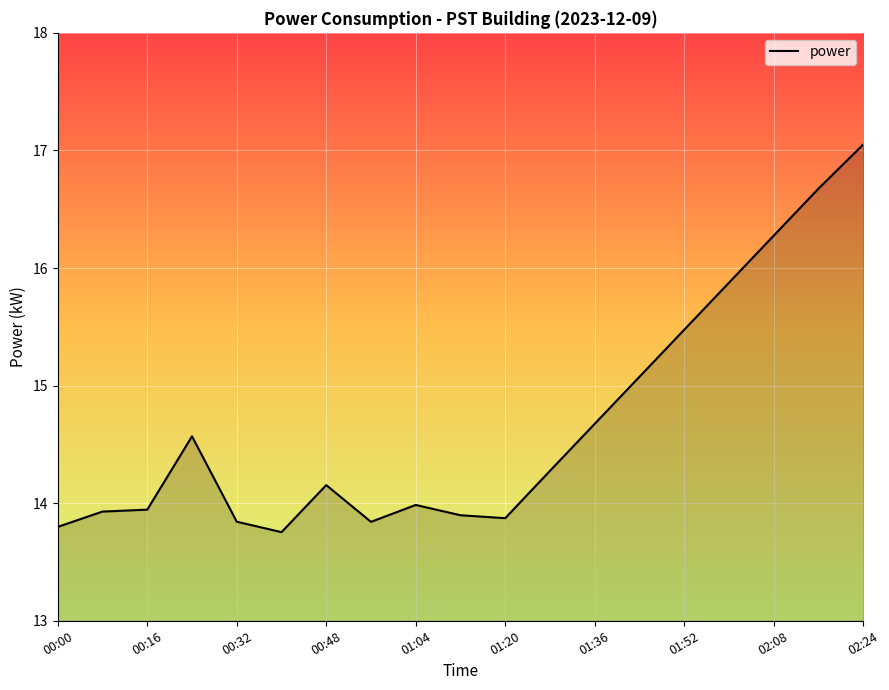

What is the difference between the maximum and minimum values?

3.3